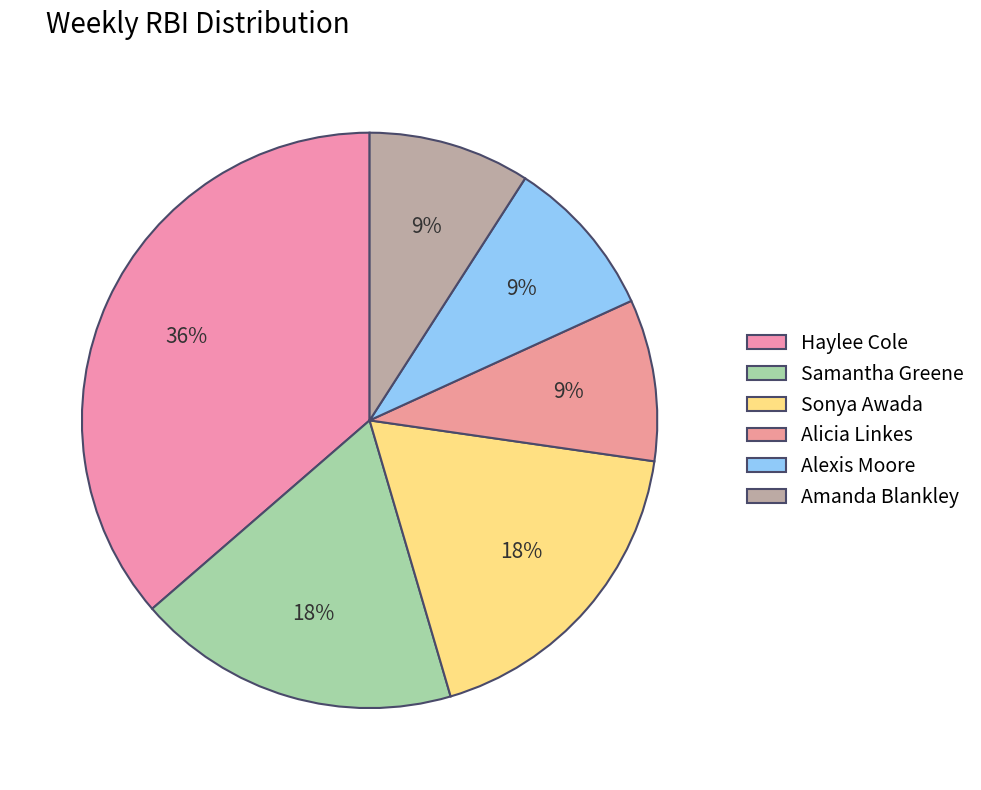

How many slices are in this pie chart?

6